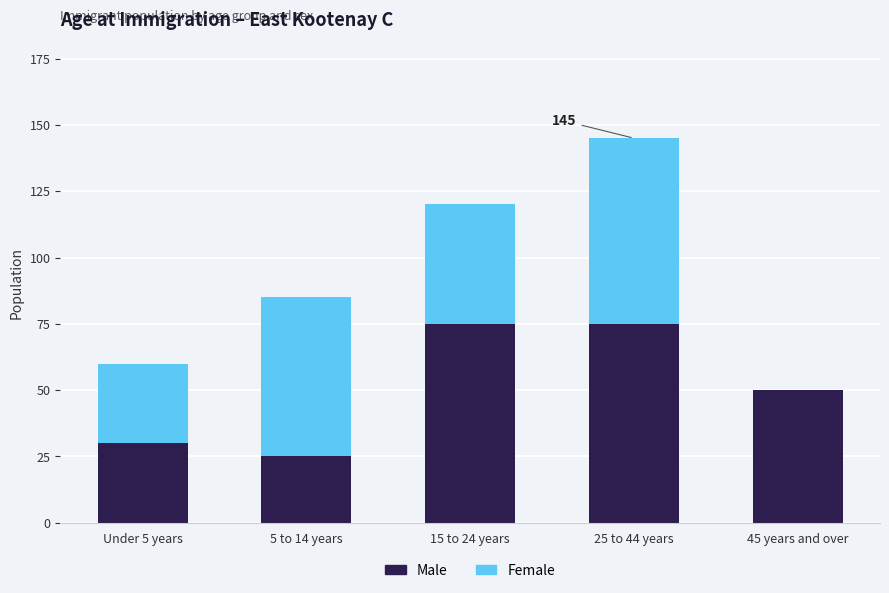

At which category is the sum across all series the highest?

25 to 44 years